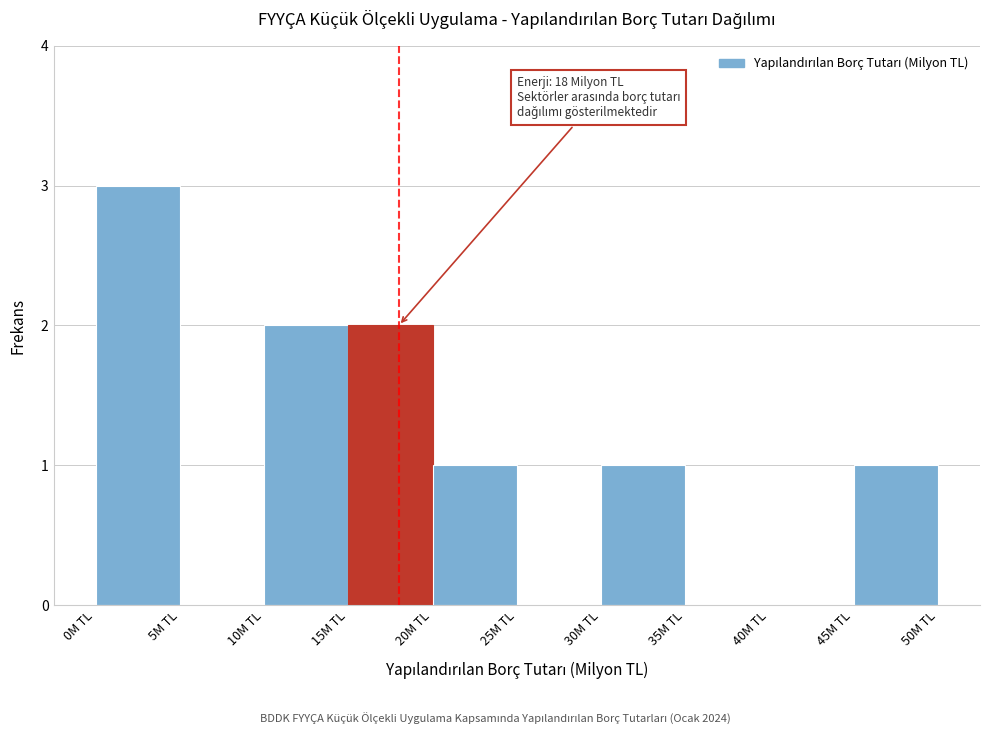

Over which range of the x-axis is the bar tallest?

0 to 5